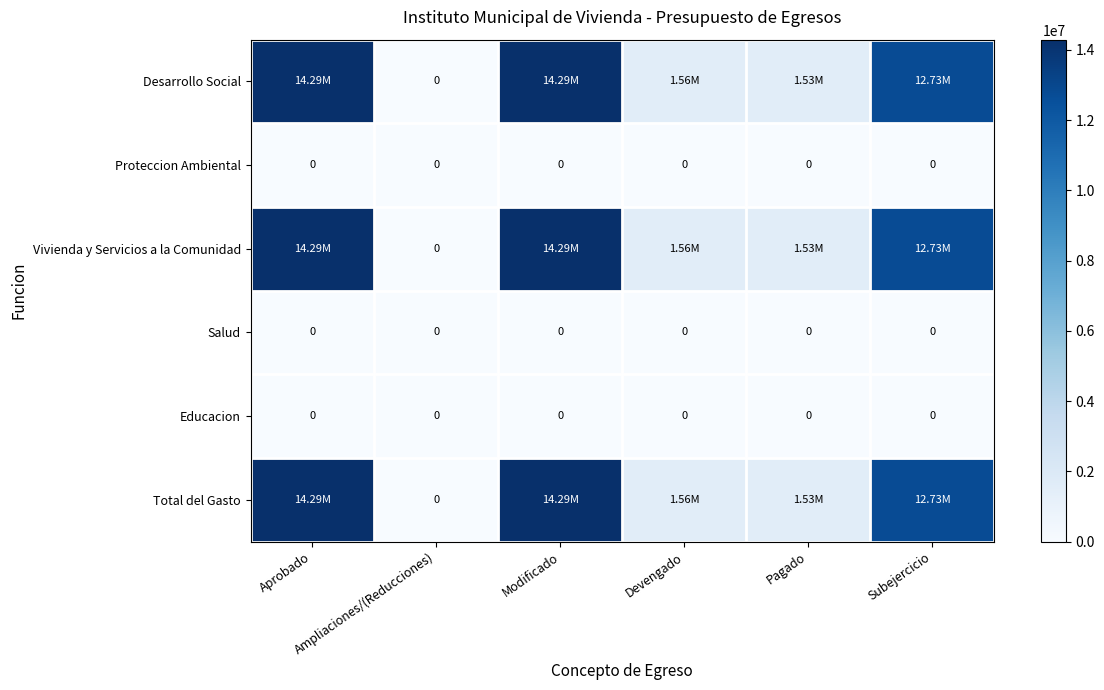

Which series changed the most between Pagado and Subejercicio?

Desarrollo Social